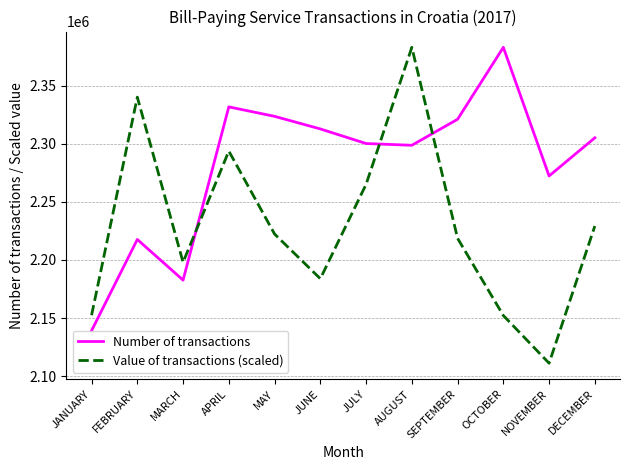

List the series in order of their overall mean, lowest first.

Value of transactions (scaled), Number of transactions